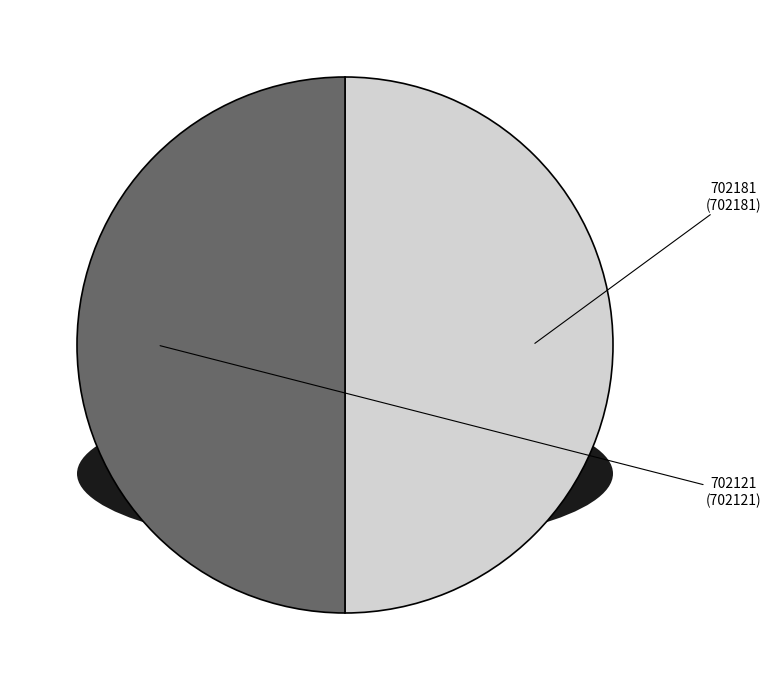

The 702121 slice represents 50% of the pie. True or false?

True